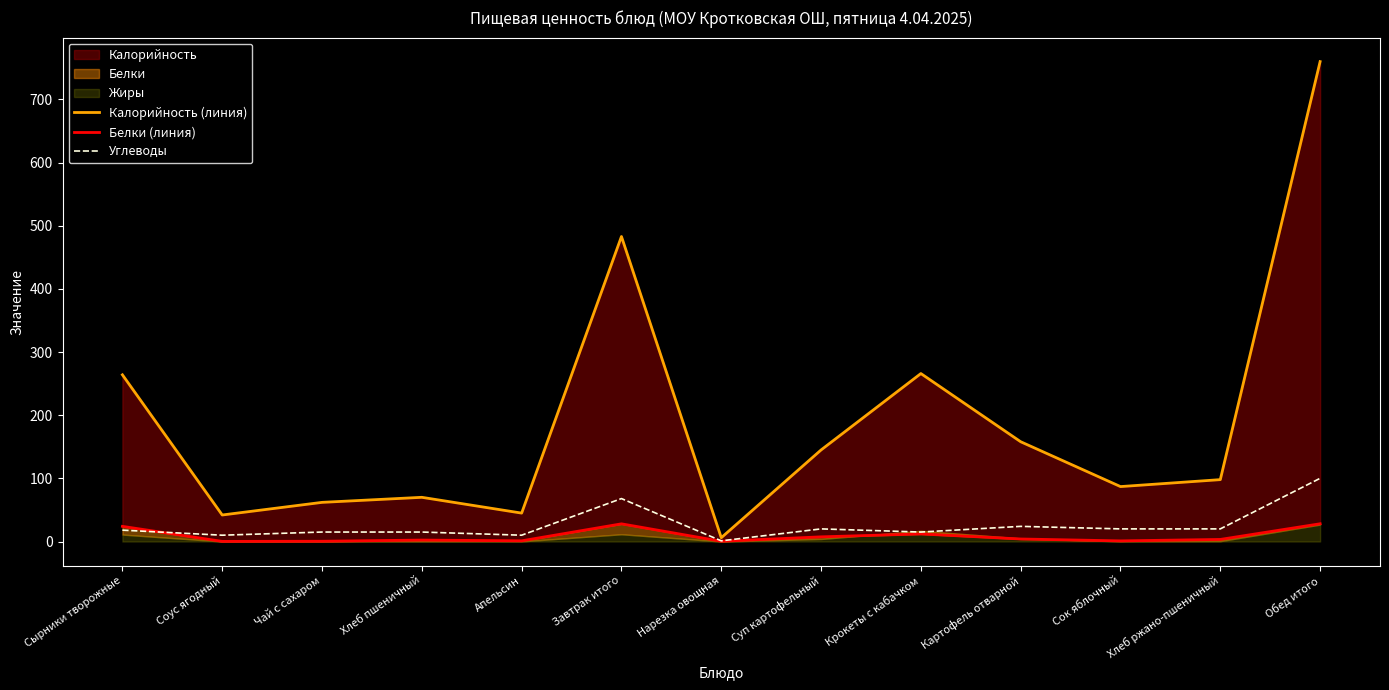

At Хлеб пшеничный, list the series in order from largest to smallest.

Калорийность (линия), Углеводы, Белки (линия)